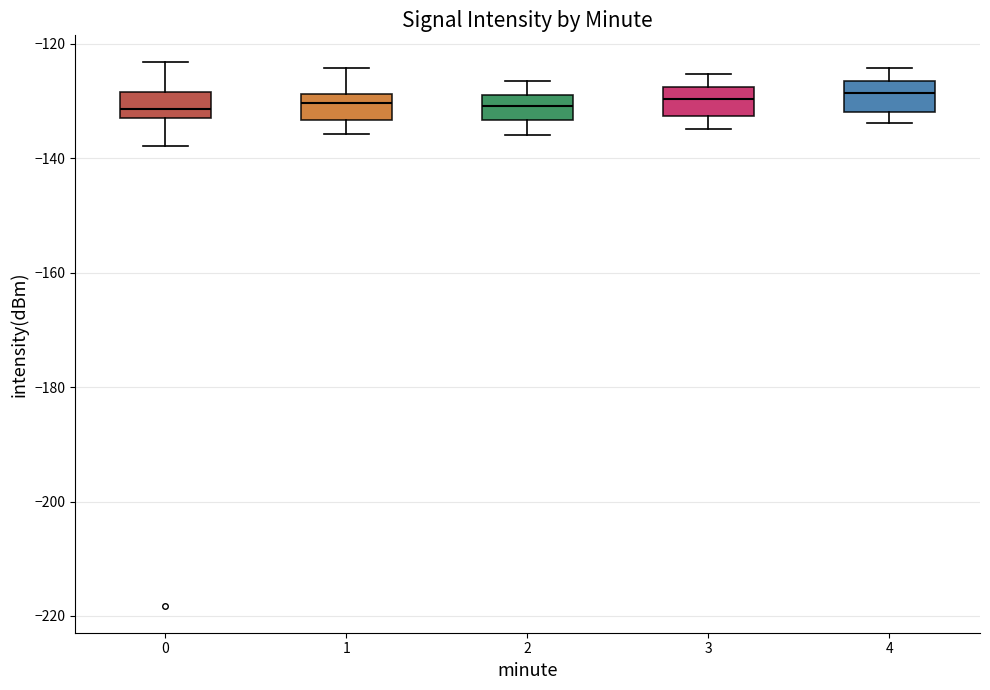

Reading left to right, transcribe this box plot: for each box, give where its median line is, the range the box spans, and where its two whiskers end, as read against the y-axis. The values are not printed on the chart, so give them approximately, as read against the axis.

0: median -132 (just above the box's lower edge), box -132 to -128, whiskers -138 to -124
1: median -130, box -134 to -128, whiskers -136 to -124
2: median -130, box -134 to -128, whiskers -136 to -126
3: median -130, box -132 to -128, whiskers -134 to -126
4: median -128, box -132 to -126, whiskers -134 to -124